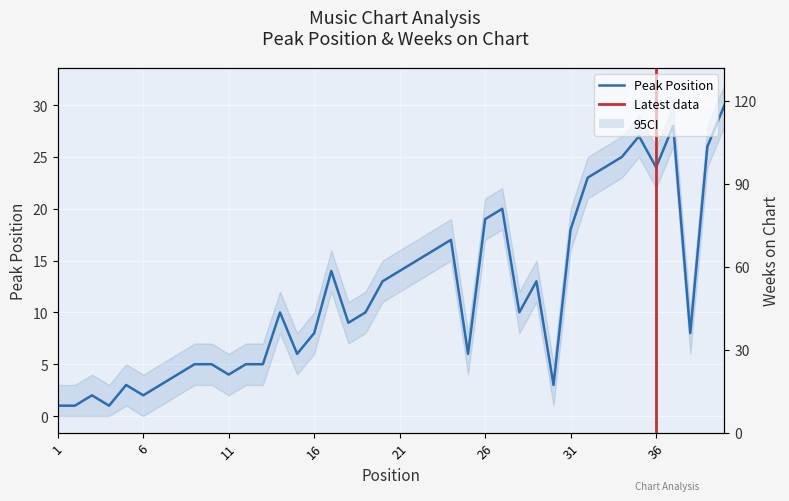

What is the approximate value of Weeks on Chart at 40, to the nearest 5?

105